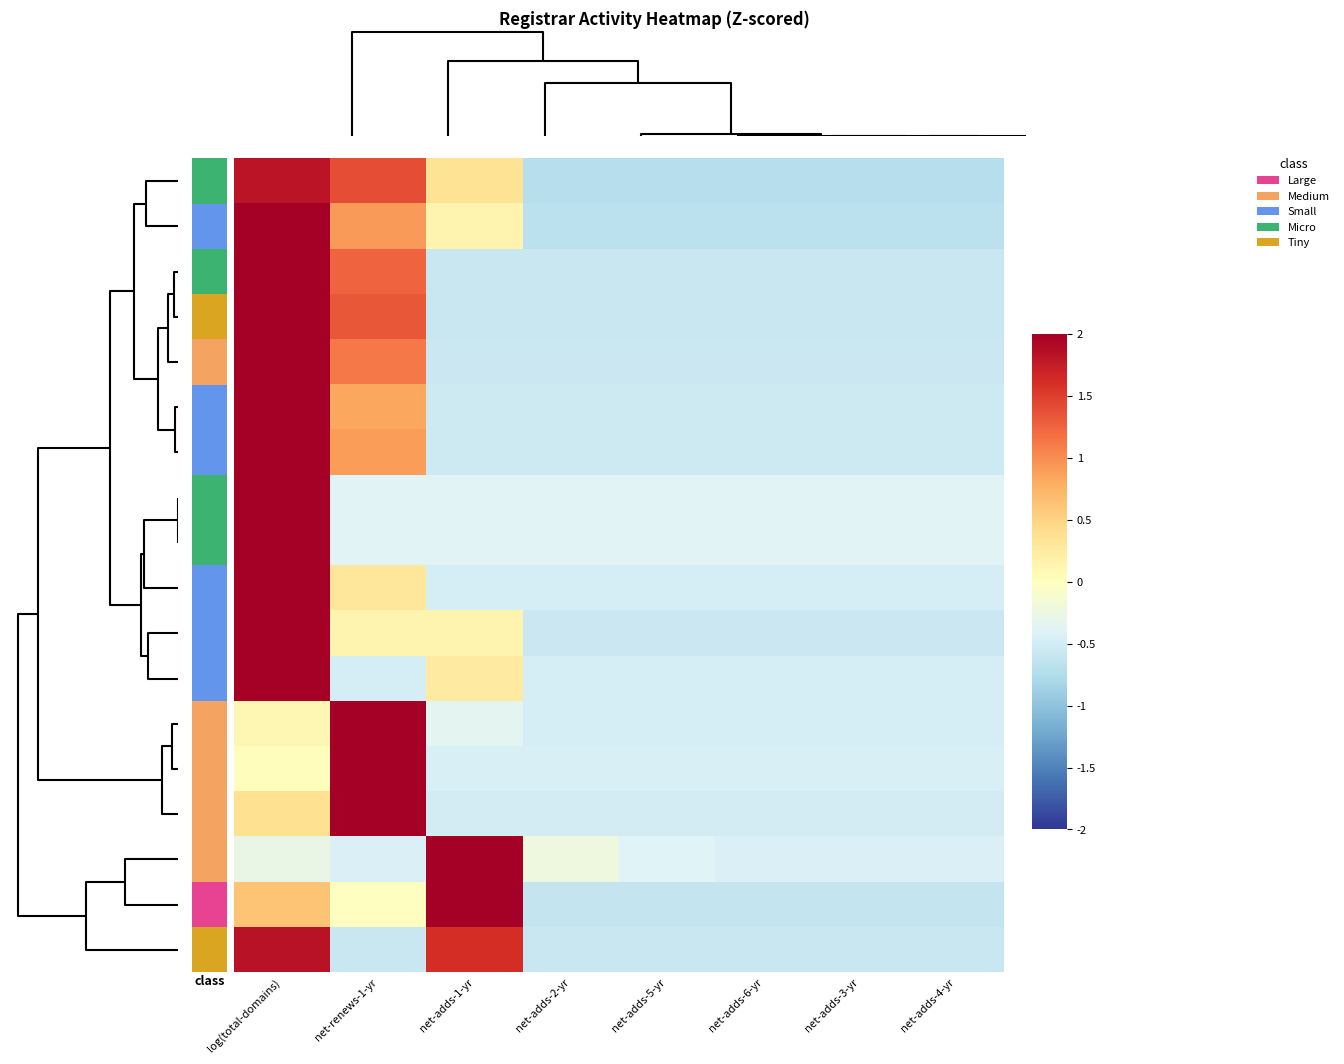

What is the total value across all series at net-adds-3-yr?

-9.4